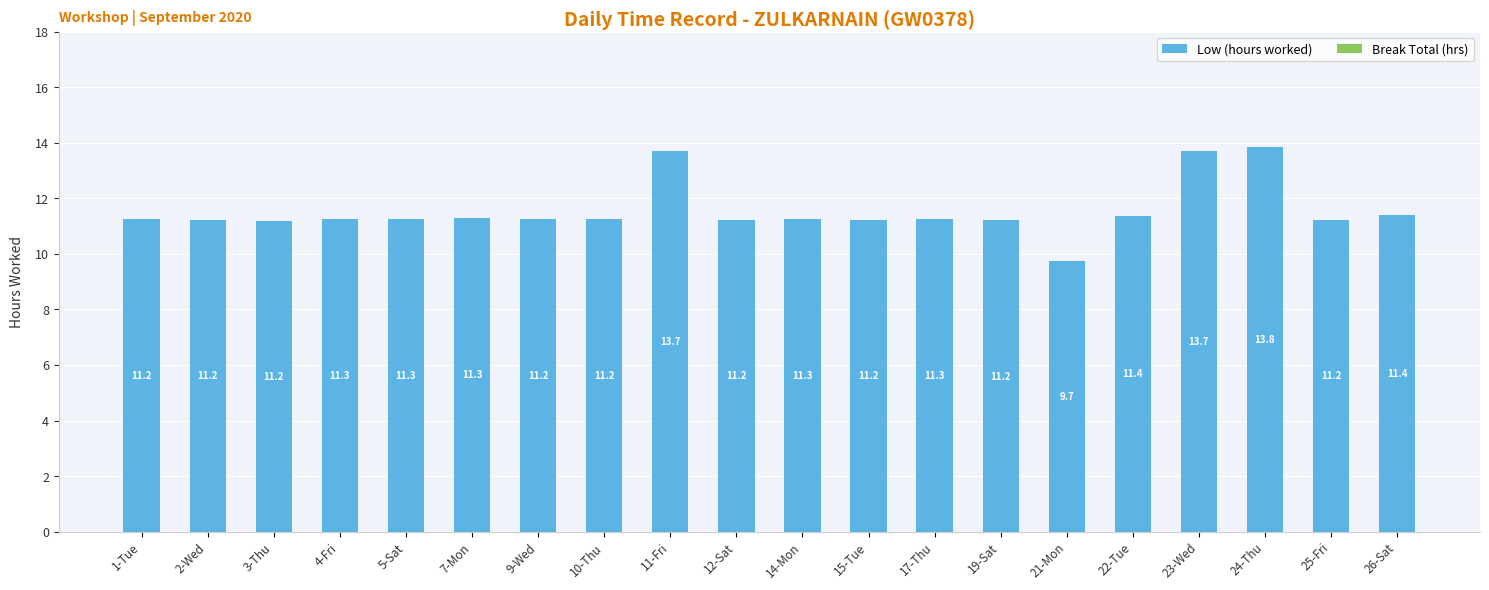

The chart shows a value of 13.7 at 23-Wed. True or false?

True